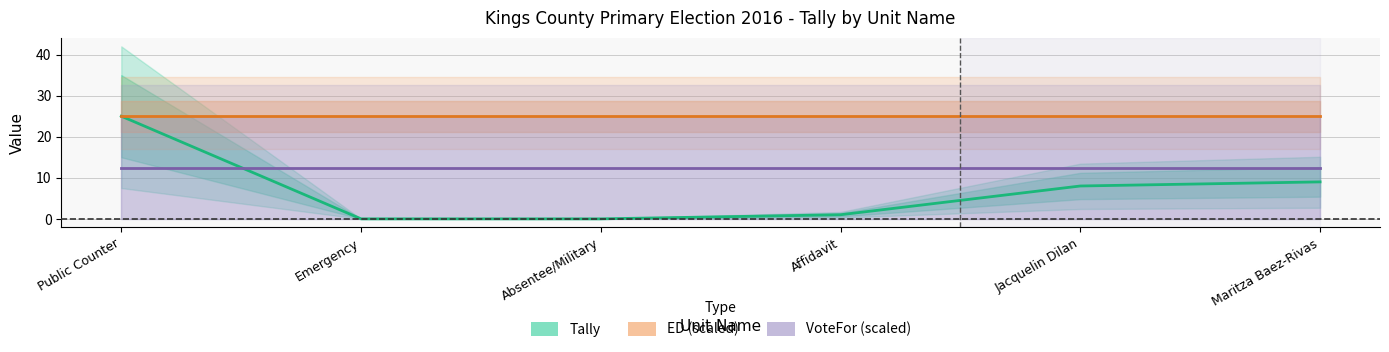

Where do VoteFor (scaled) and Tally first cross each other?

Public Counter and Emergency